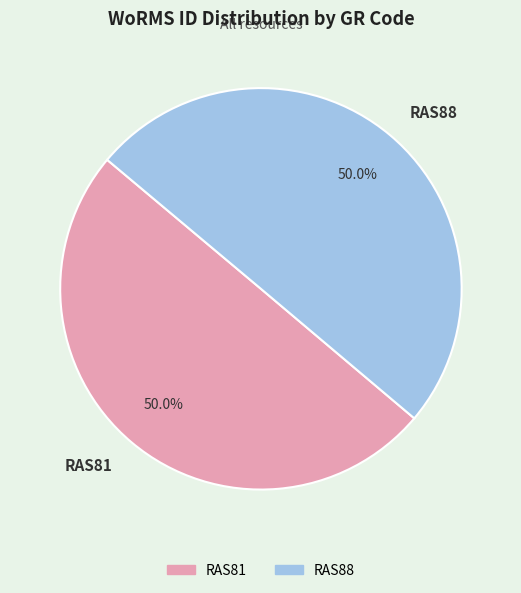

How many slices are in this pie chart?

2